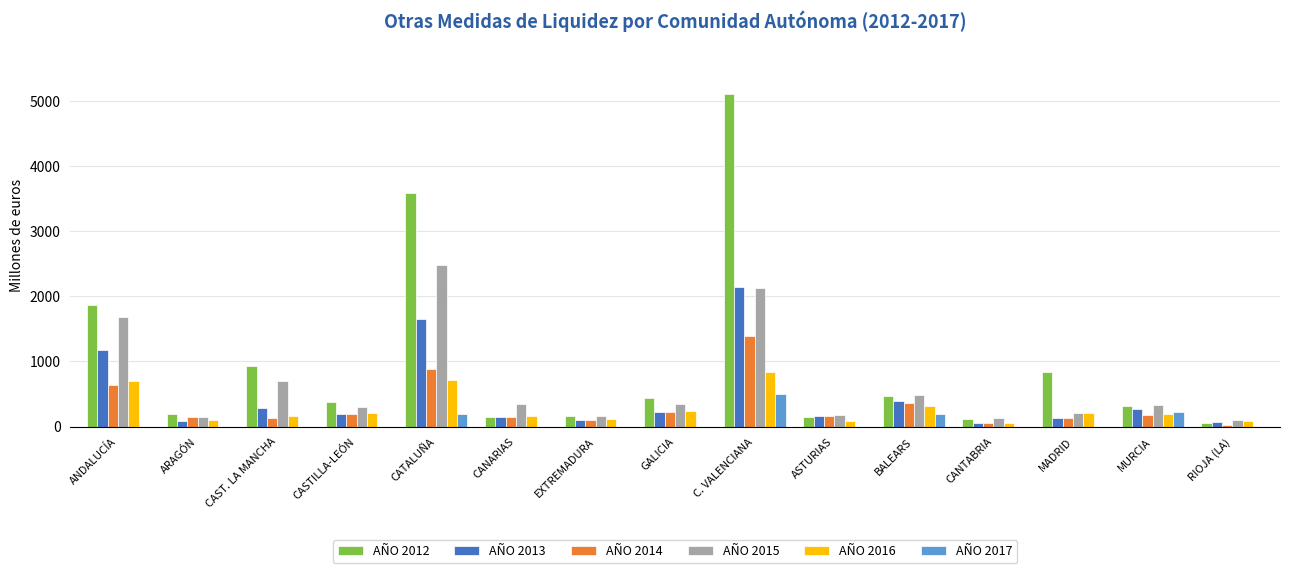

Read the AÑO 2015 value at CANTABRIA.

136.7